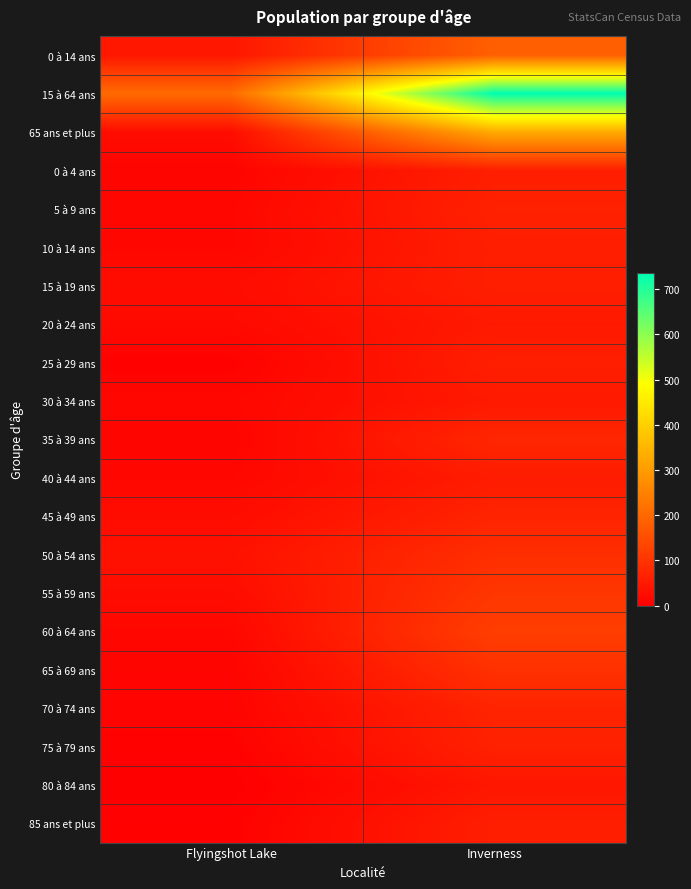

How many series are shown in this chart?

21